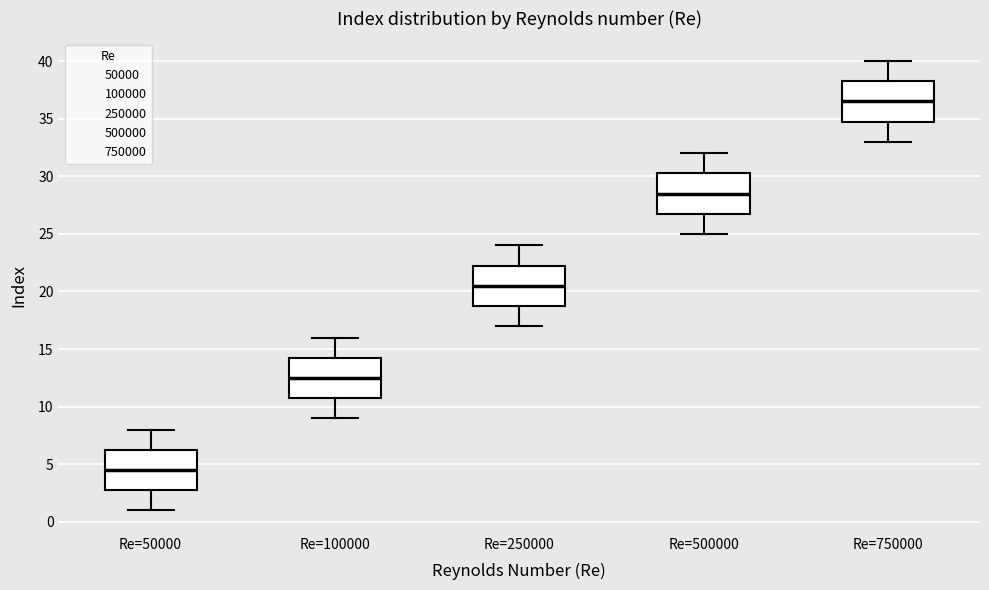

Reading left to right, transcribe this box plot: for each box, give where its median line is, the range the box spans, and where its two whiskers end, as read against the y-axis. The values are not printed on the chart, so give them approximately, as read against the axis.

Re=50000: median 4.5, box 3.0 to 6.5, whiskers 1.0 to 8.0
Re=100000: median 12.5, box 11.0 to 14.5, whiskers 9.0 to 16.0
Re=250000: median 20.5, box 19.0 to 22.5, whiskers 17.0 to 24.0
Re=500000: median 28.5, box 27.0 to 30.5, whiskers 25.0 to 32.0
Re=750000: median 36.5, box 35.0 to 38.5, whiskers 33.0 to 40.0